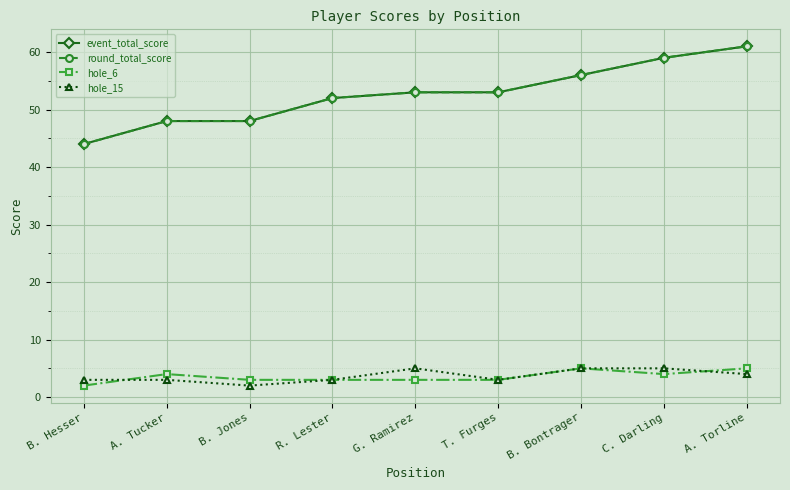

True or false: event_total_score and hole_15 intersect in this chart.

False